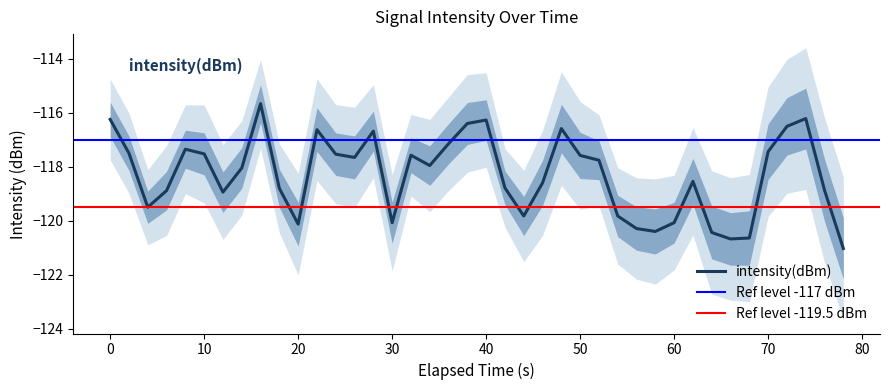

What is the maximum value for intensity(dBm)?

-115.7